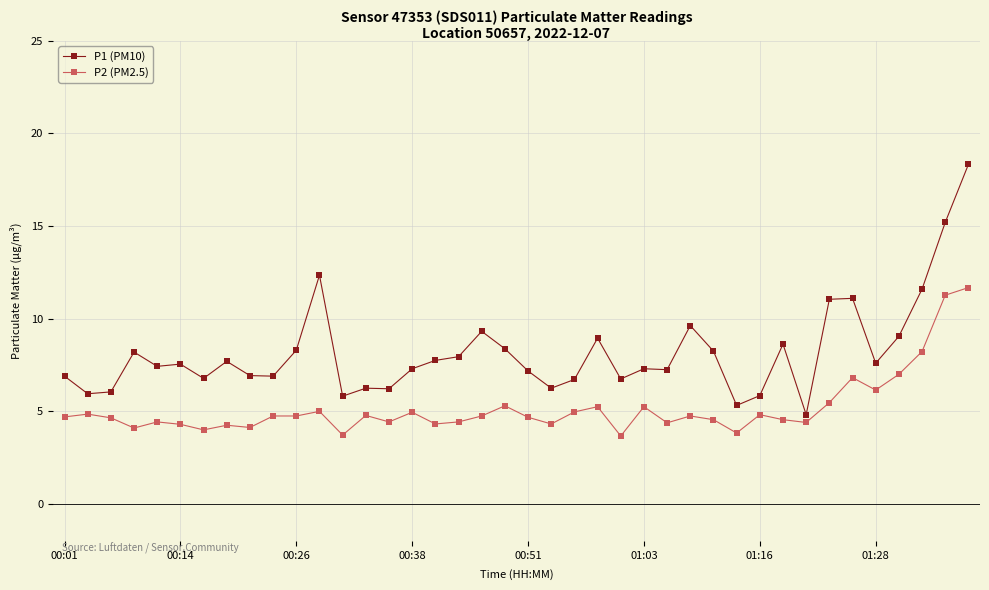

What is the value of the P1 (PM10) point at the 30th from the left?

5.3